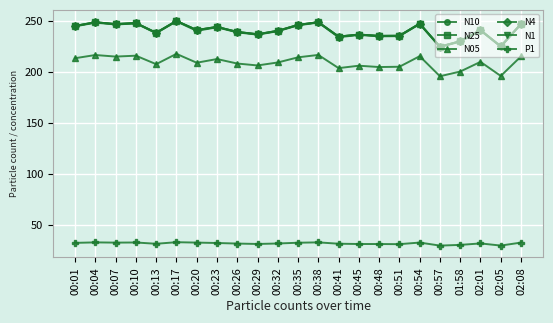

True or false: P1 and N4 cross at least once.

False